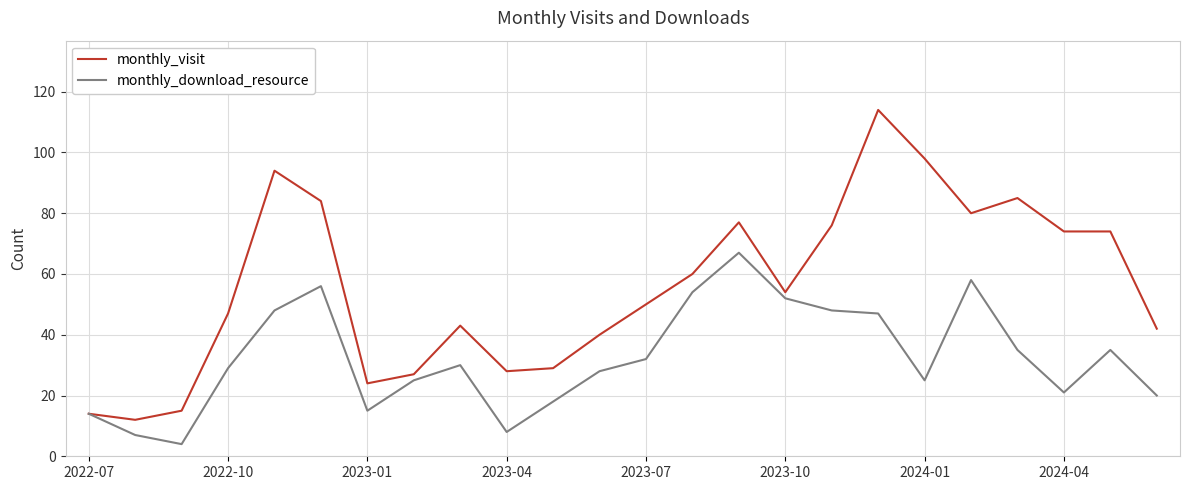

Which series has the largest total across all categories?

monthly_visit